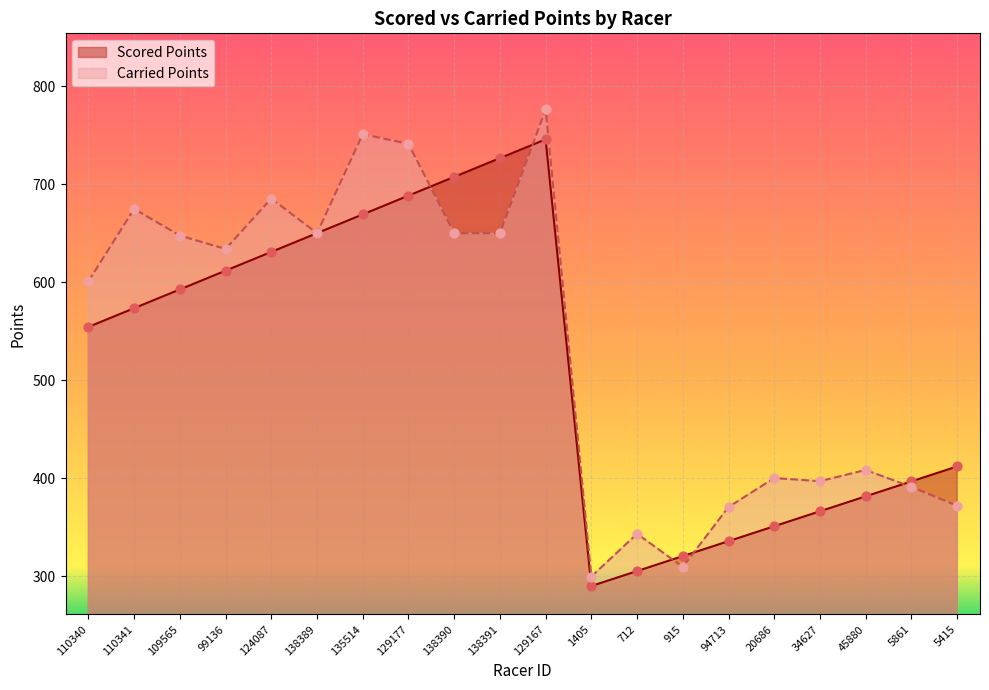

Which series reaches the maximum Y coordinate?

Carried Points